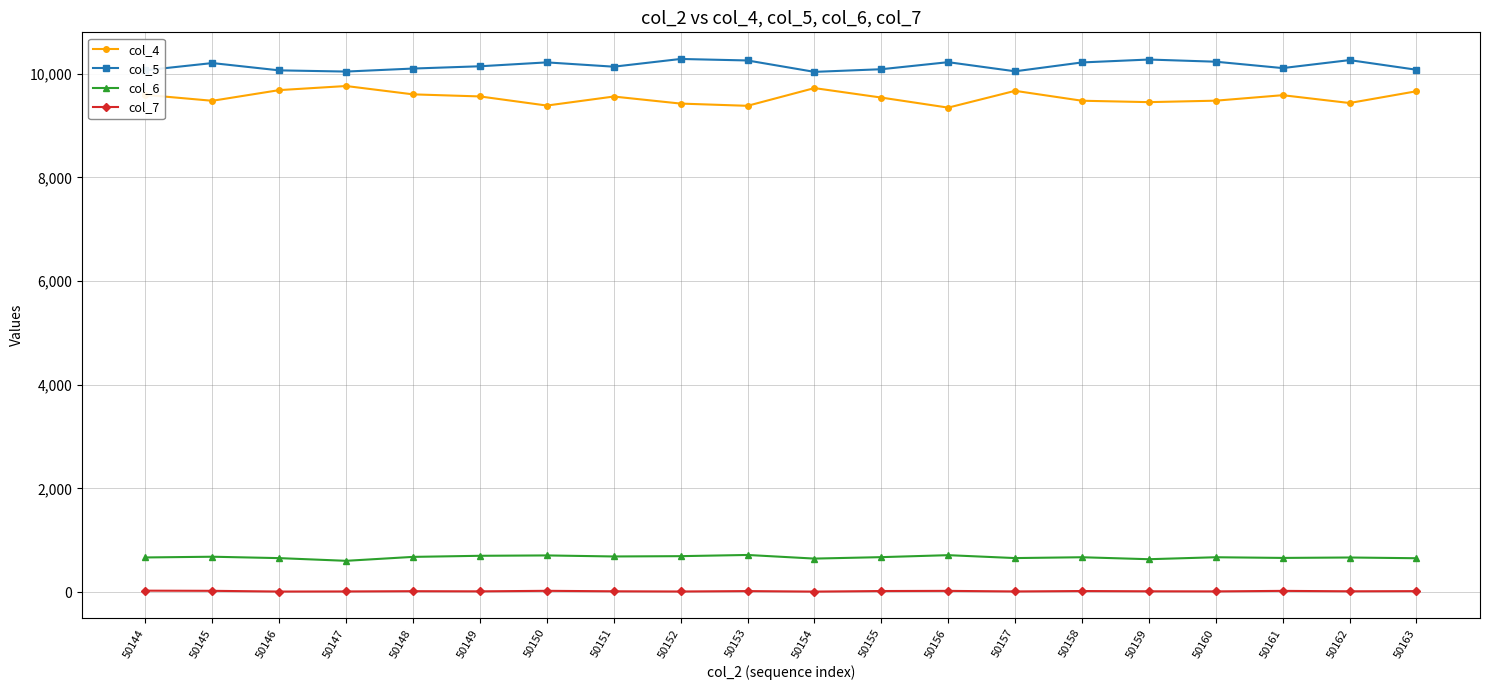

What is the difference between the col_6 values at 50148 and 50156?

33